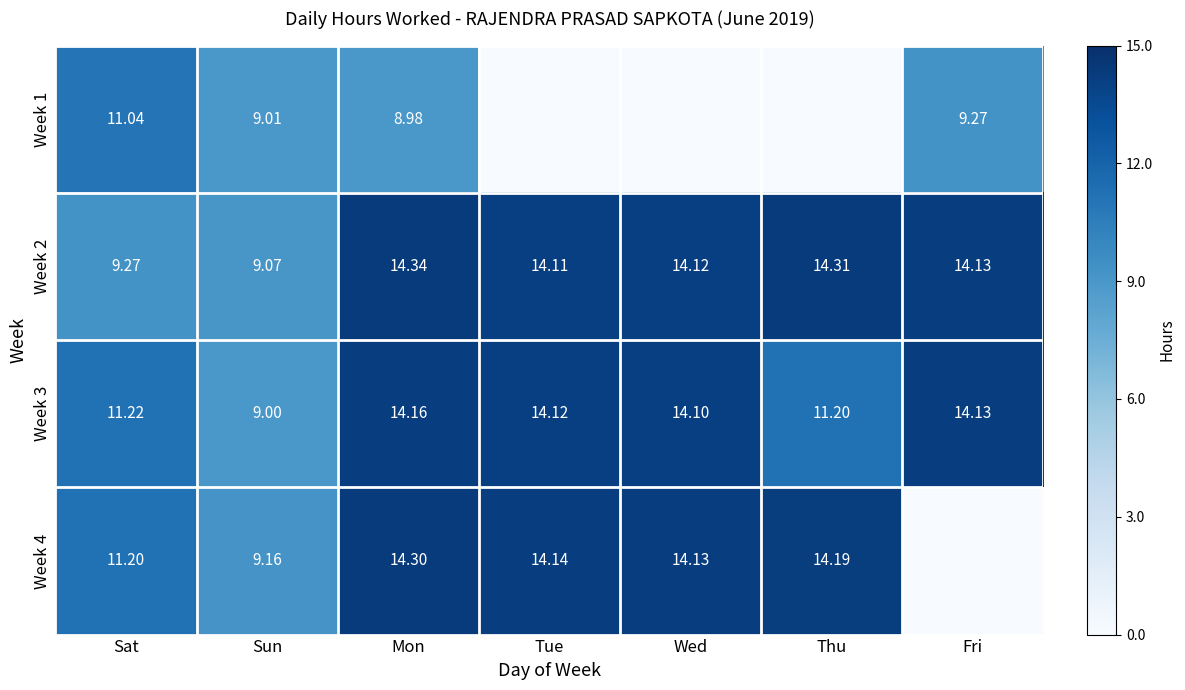

Is the value of Week 3 at Thu greater than the value of Week 2 at Fri?

No